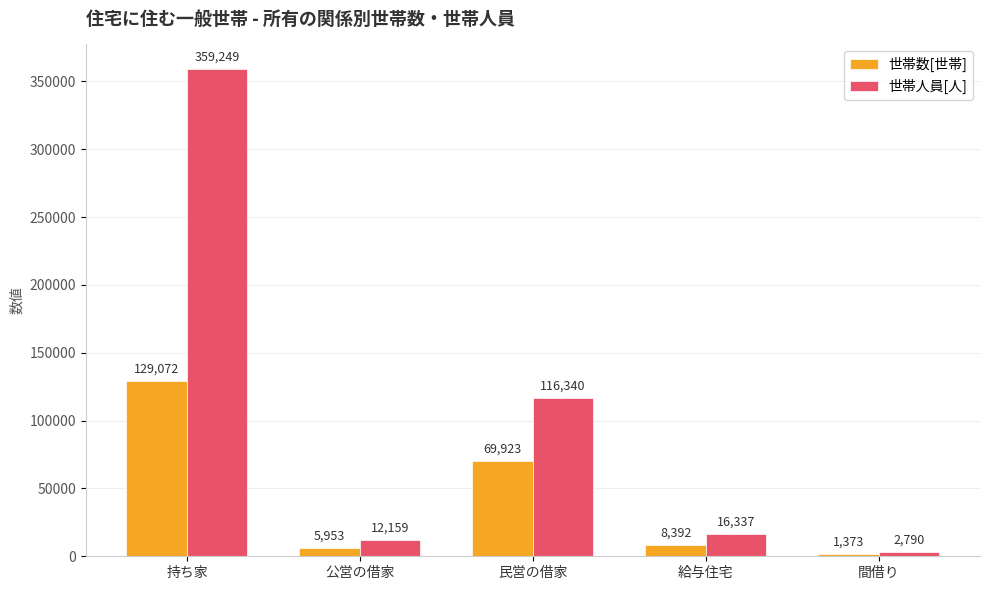

How many groups of bars are there?

5